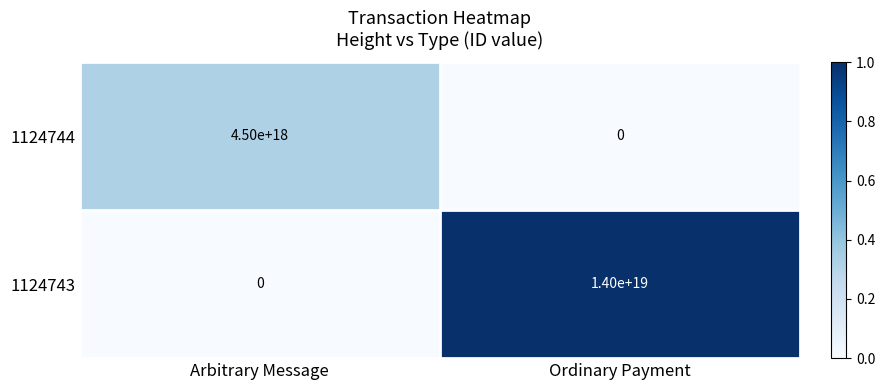

Which series has the largest range (max minus min)?

1124743